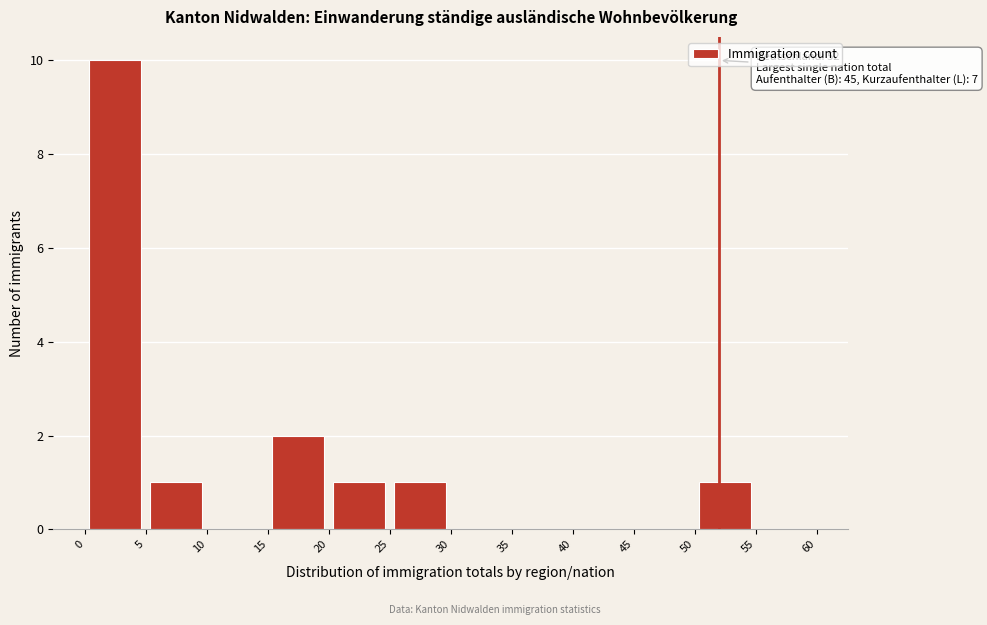

Over which range of the x-axis is the bar tallest?

0 to 5